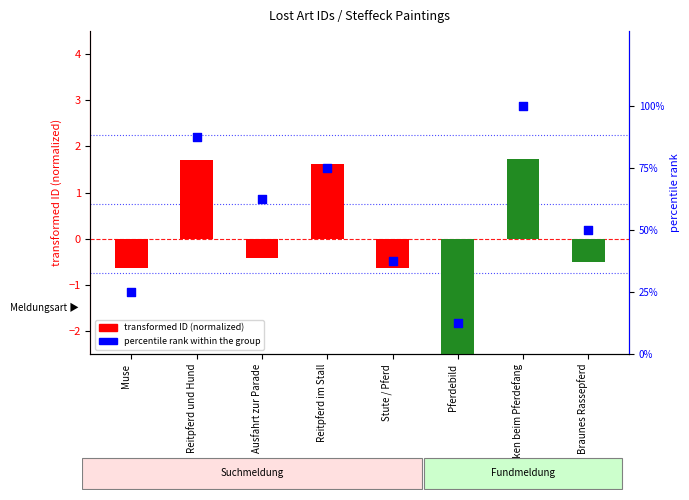

Is the value of transformed ID (normalized) at Muse greater than the value of percentile rank within the group at Ausfahrt zur Parade?

No